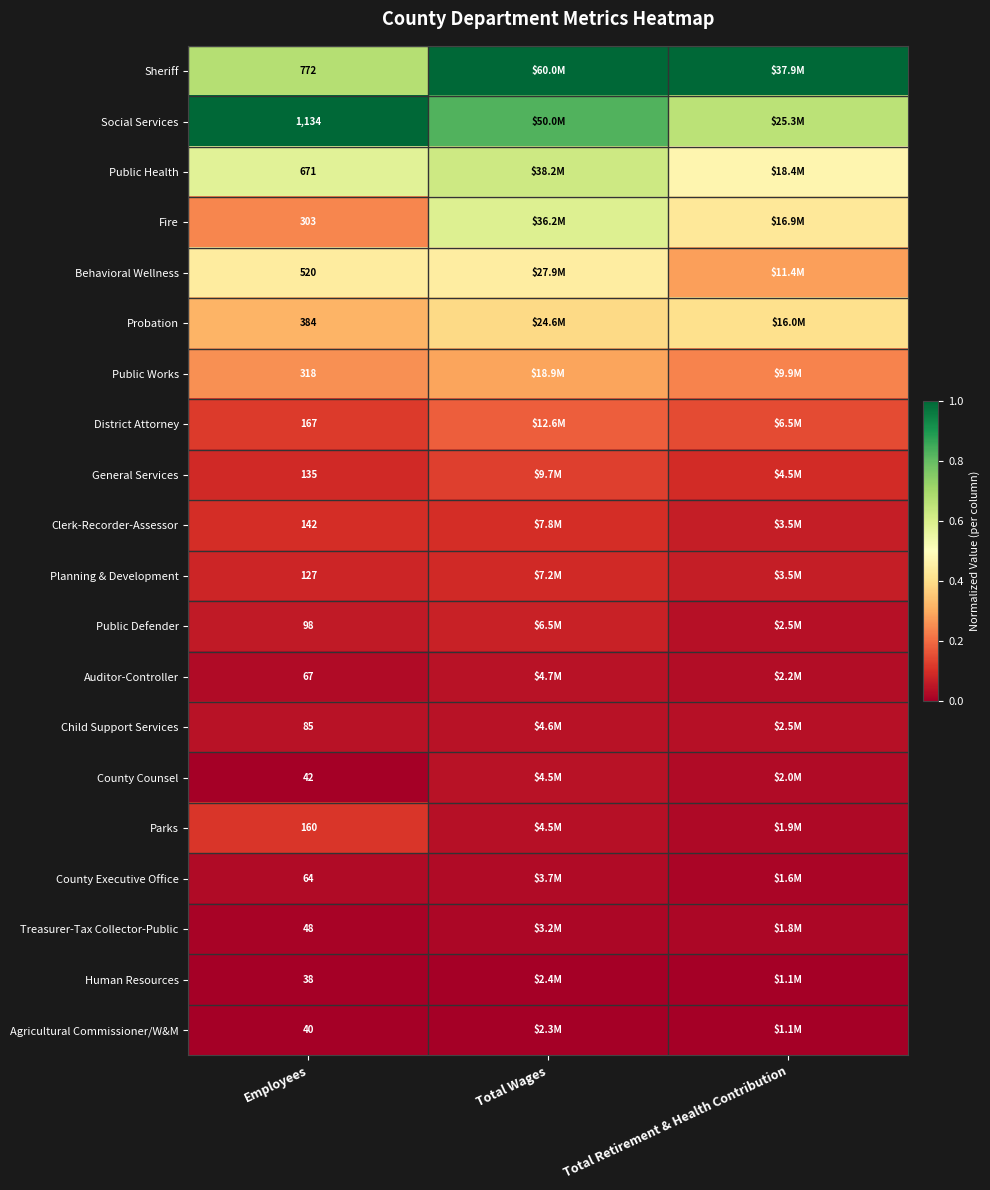

What is the total value across all series at Employees?

5315.0